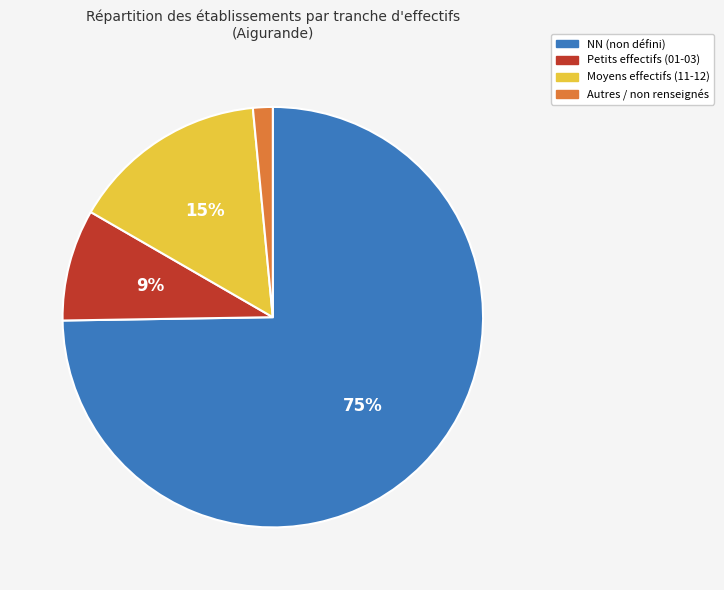

To the nearest percent, what is the average slice percentage?

25%